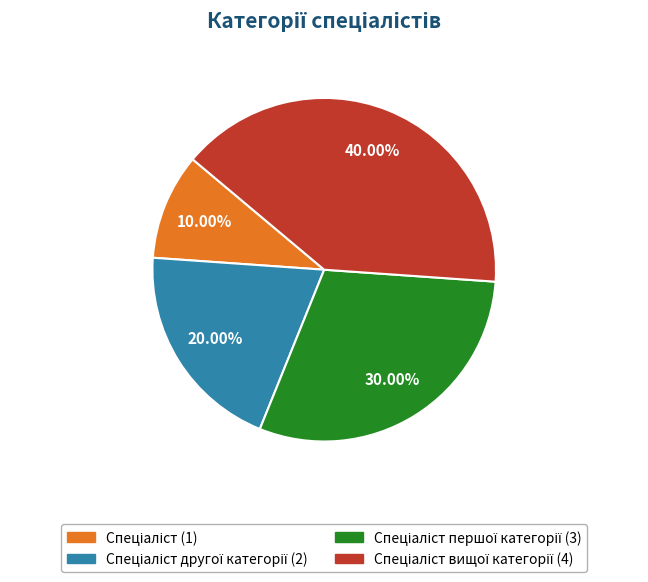

Does any single category account for the majority?

No